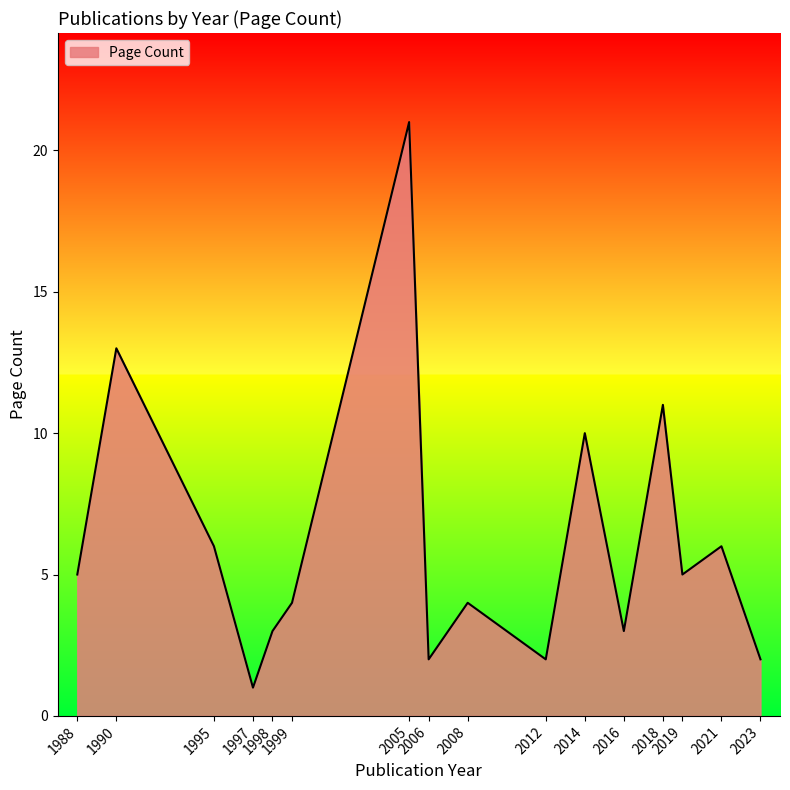

What is the difference between the maximum and minimum values?

20